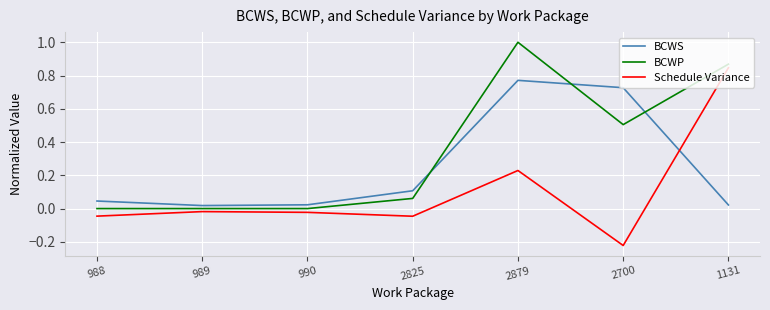

How many lines are shown in the chart?

3